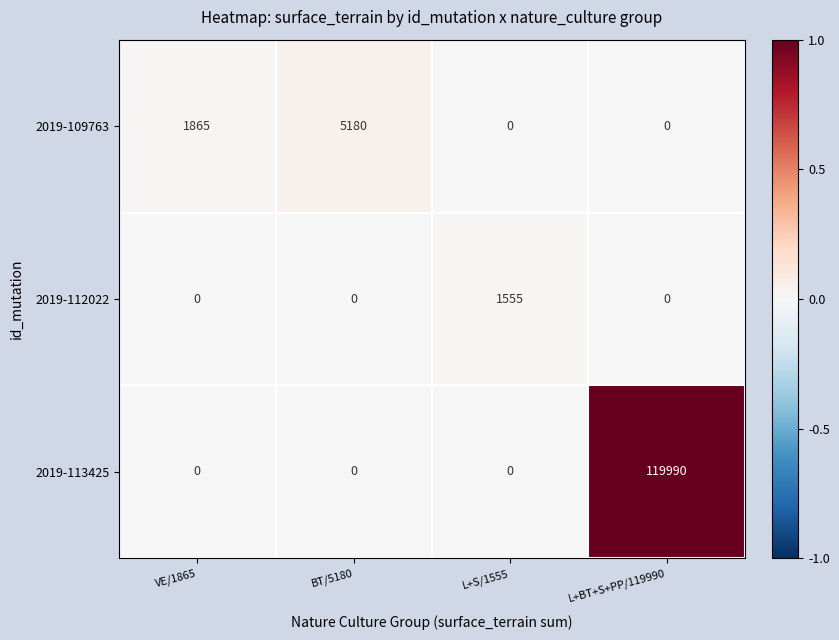

Count the number of data series in this chart.

3